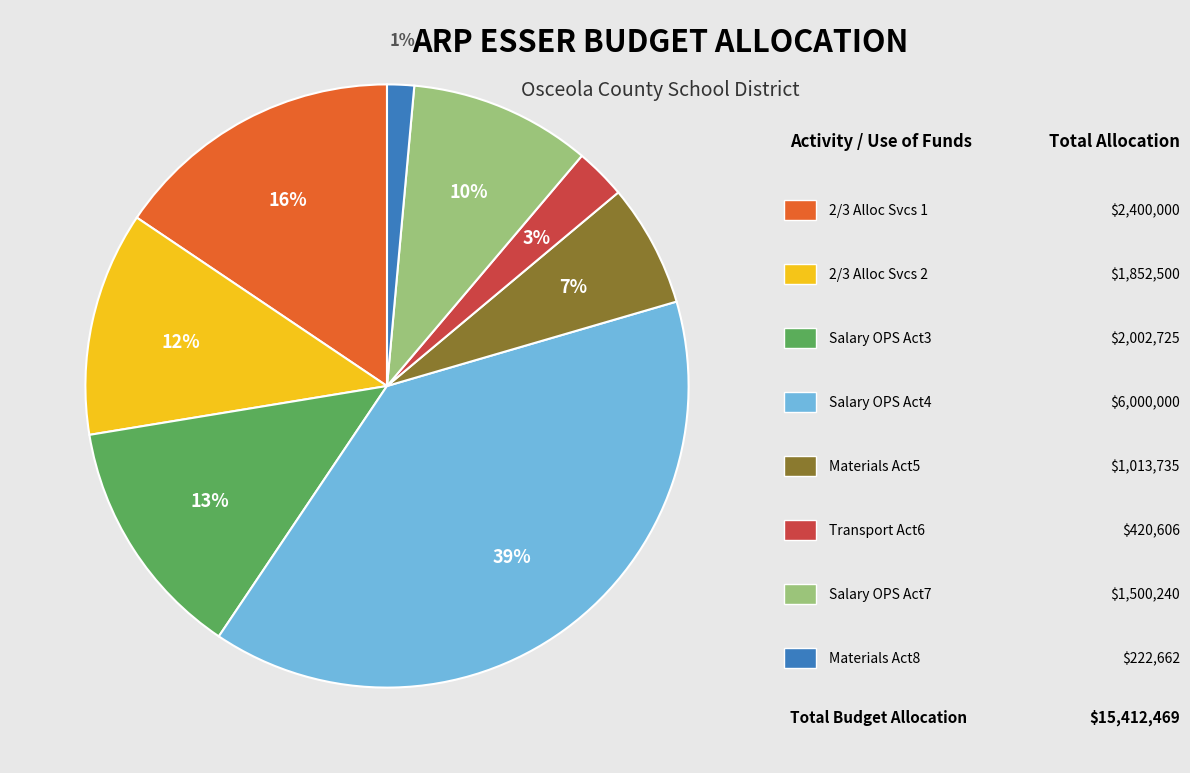

To the nearest percent, what is the average slice percentage?

12%